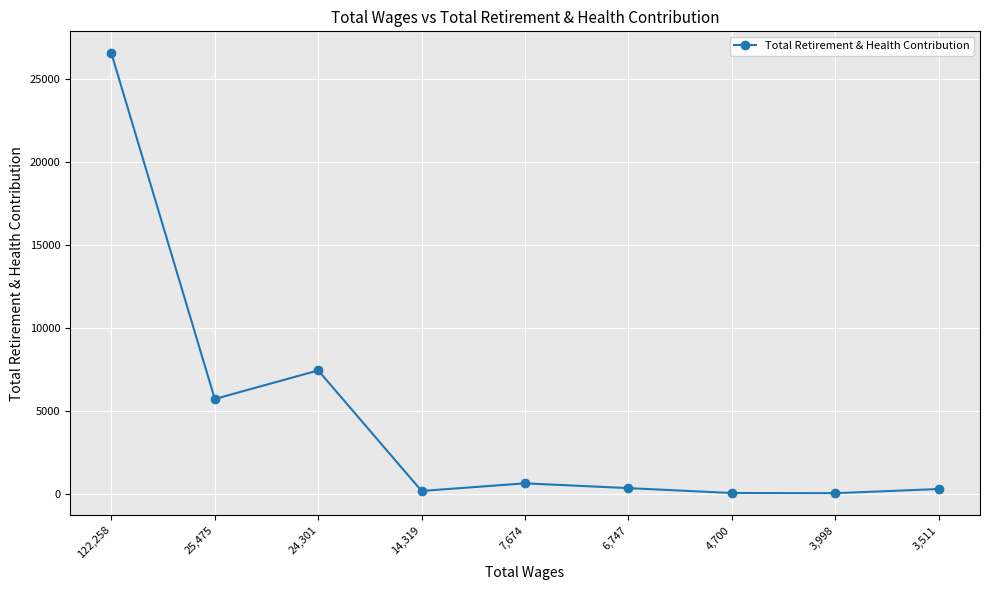

What is the difference between the maximum and minimum values?

26519